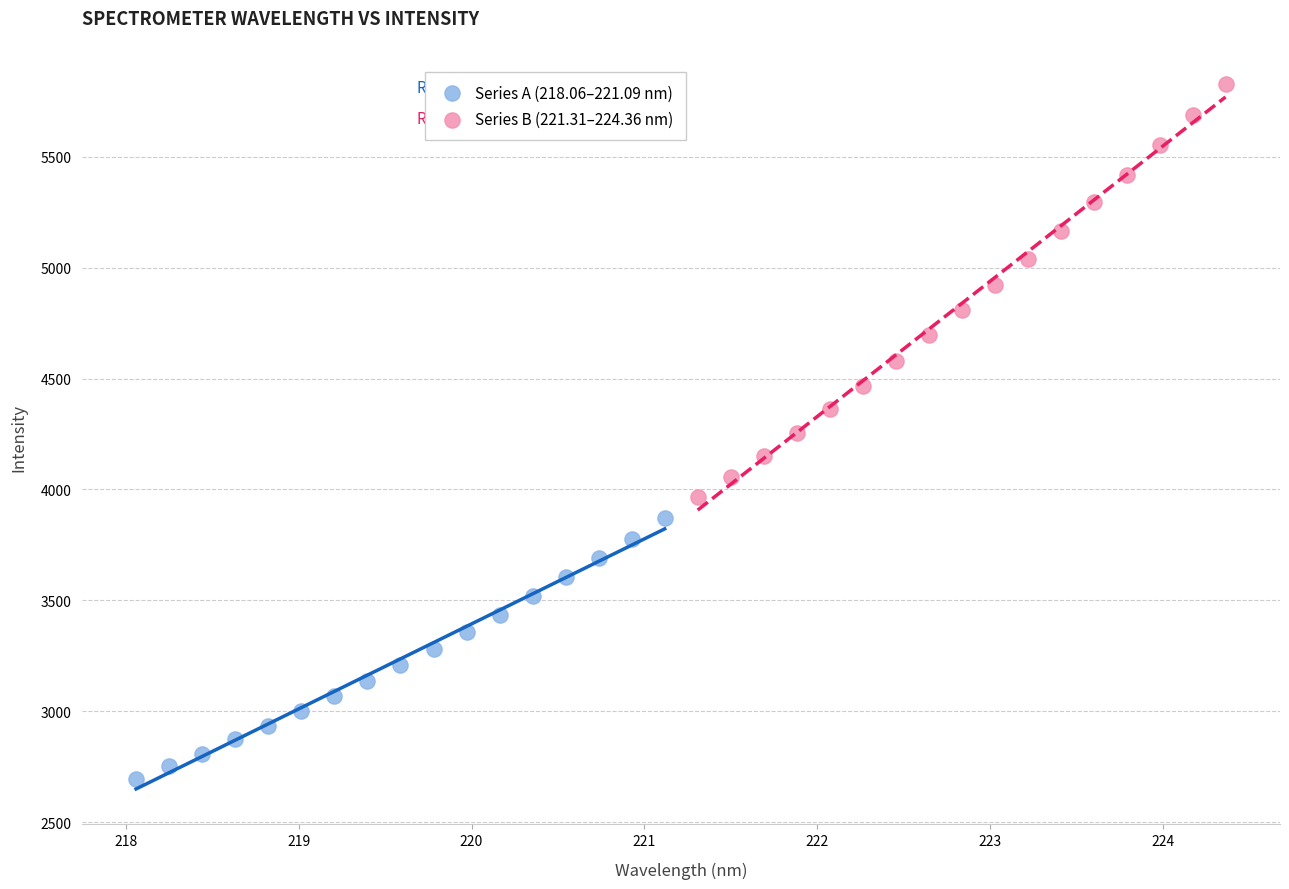

Which series contains the lowest Y value?

Series A (218.06–221.09 nm)